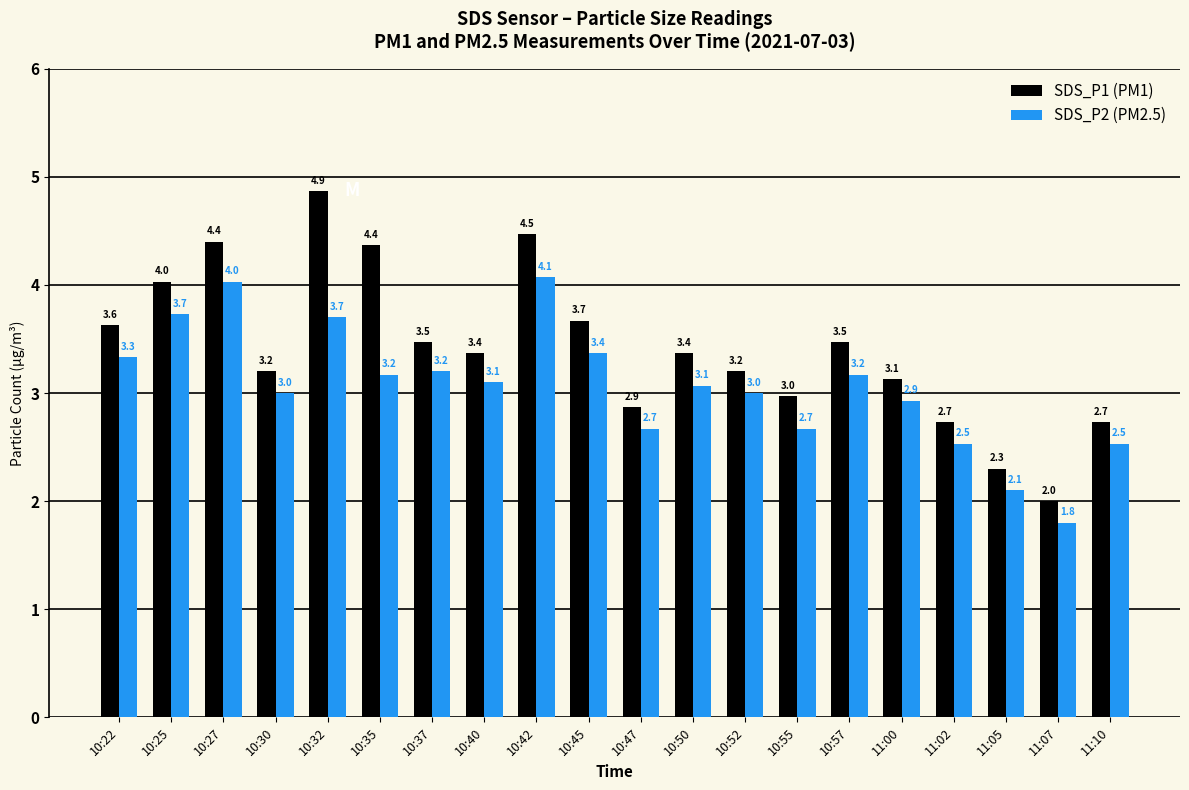

Reading left to right, transcribe all the data shown in this chart.

SDS_P1: 3.6	4.0	4.4	3.2	4.9	4.4	3.5	3.4	4.5	3.7	2.9	3.4	3.2	3.0	3.5	3.1	2.7	2.3	2.0	2.7
SDS_P2: 3.3	3.7	4.0	3.0	3.7	3.2	3.2	3.1	4.1	3.4	2.7	3.1	3.0	2.7	3.2	2.9	2.5	2.1	1.8	2.5